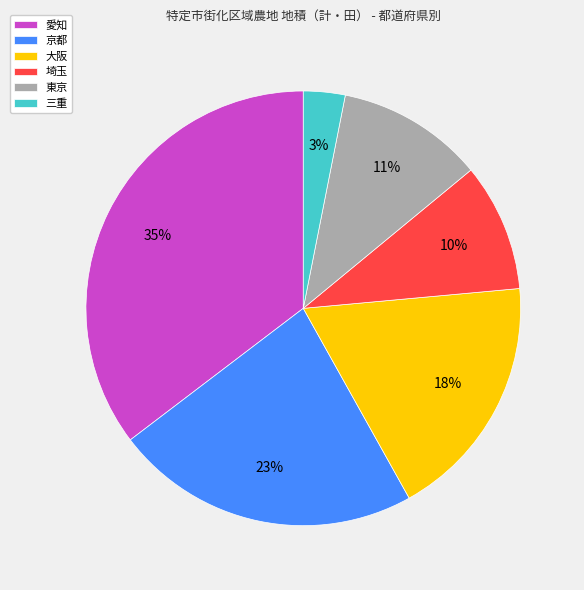

To the nearest percent, what is the average slice percentage?

17%